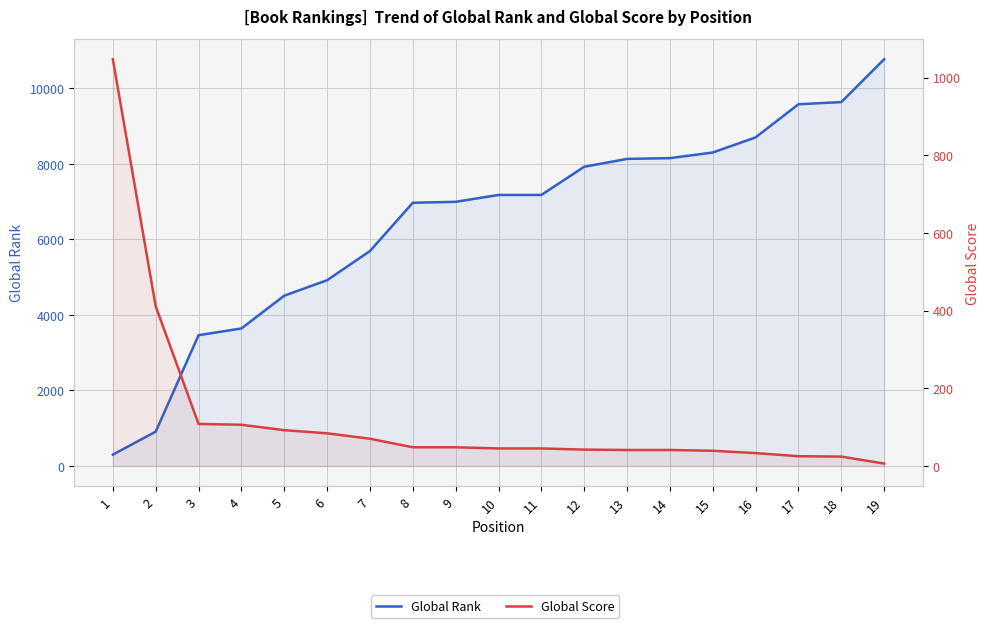

Between 7 and 9, which series saw the biggest shift?

Global Rank